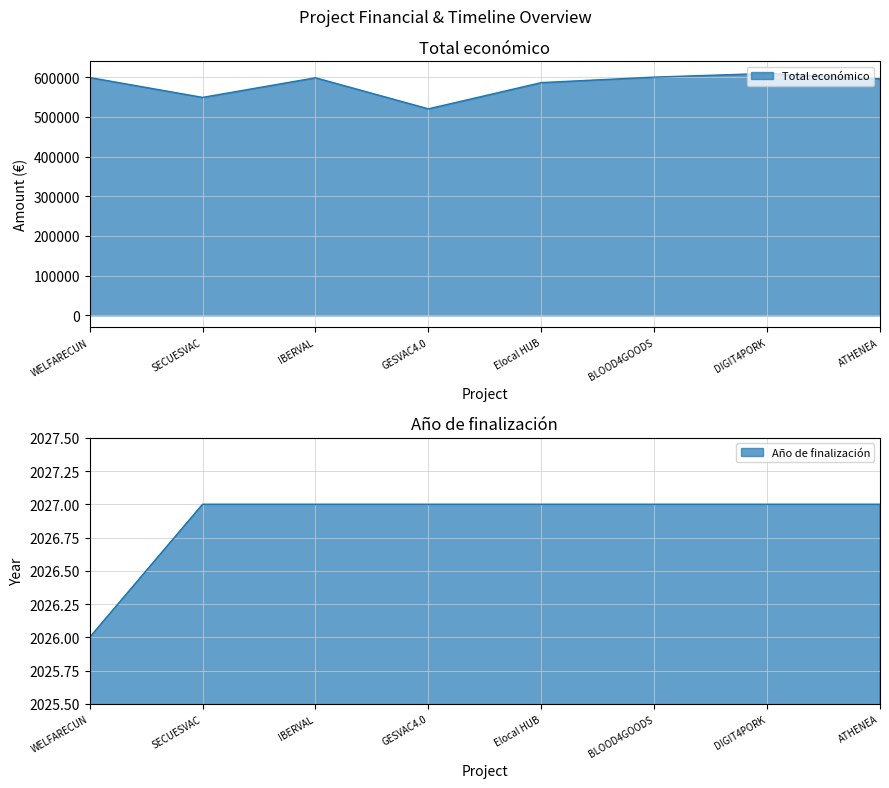

At which label does Total económico first exceed 598303?

WELFARECUN